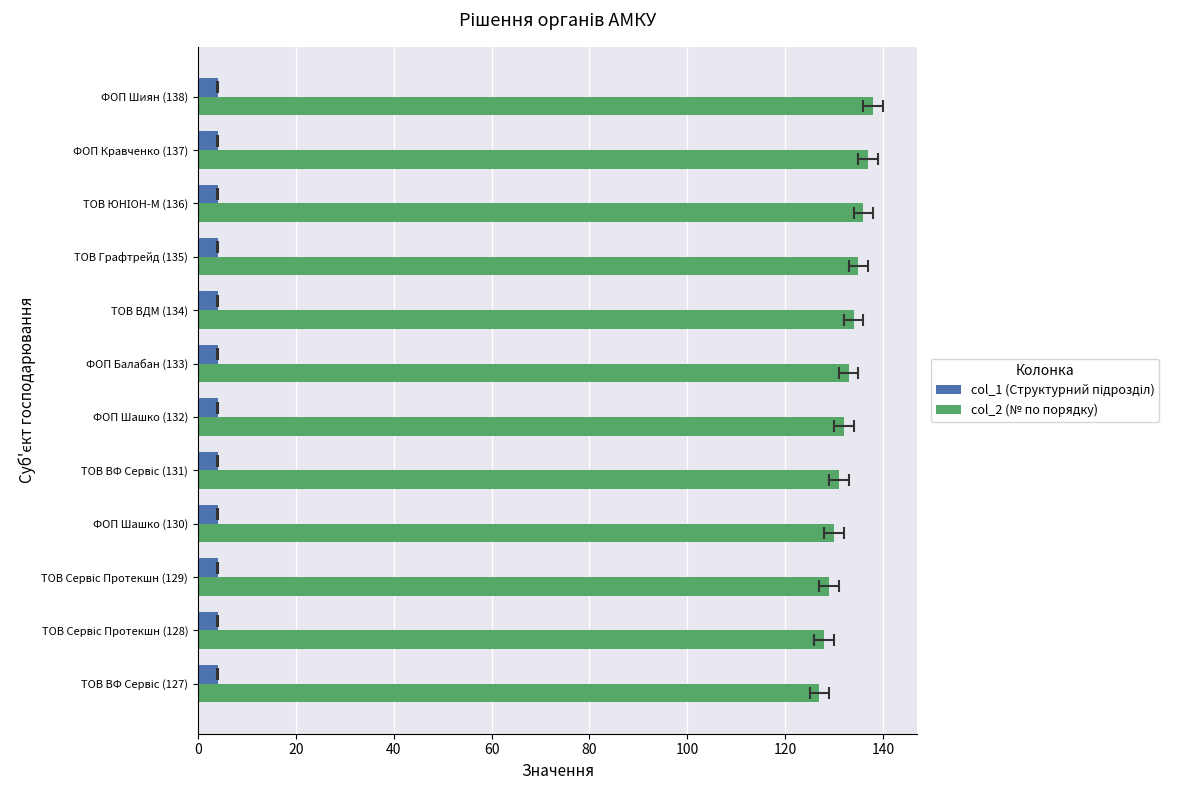

Reading left to right, extract all data points from this chart.

col_1 (Структурний підрозділ): 0.3	0.3	0.3	0.3	0.3	0.3	0.3	0.3	0.3	0.3	0.3	0.3
col_2 (№ по порядку): 127.0	128.0	129.0	130.0	131.0	132.0	133.0	134.0	135.0	136.0	137.0	138.0